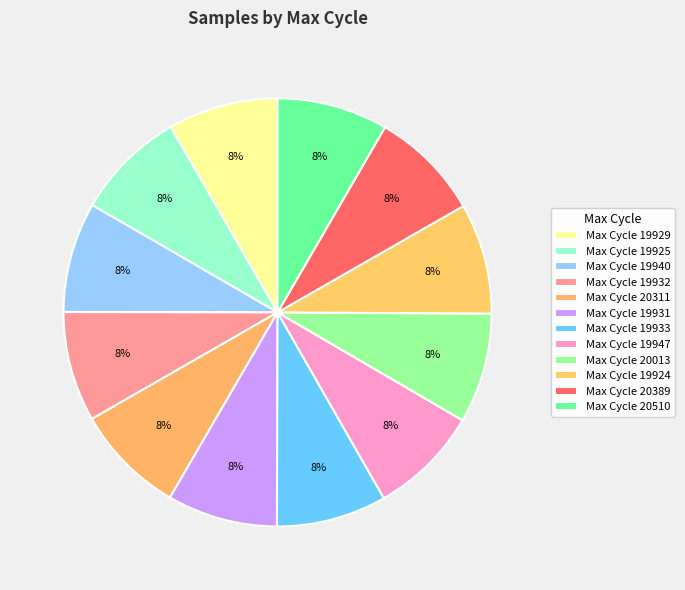

How many slices are in this pie chart?

12